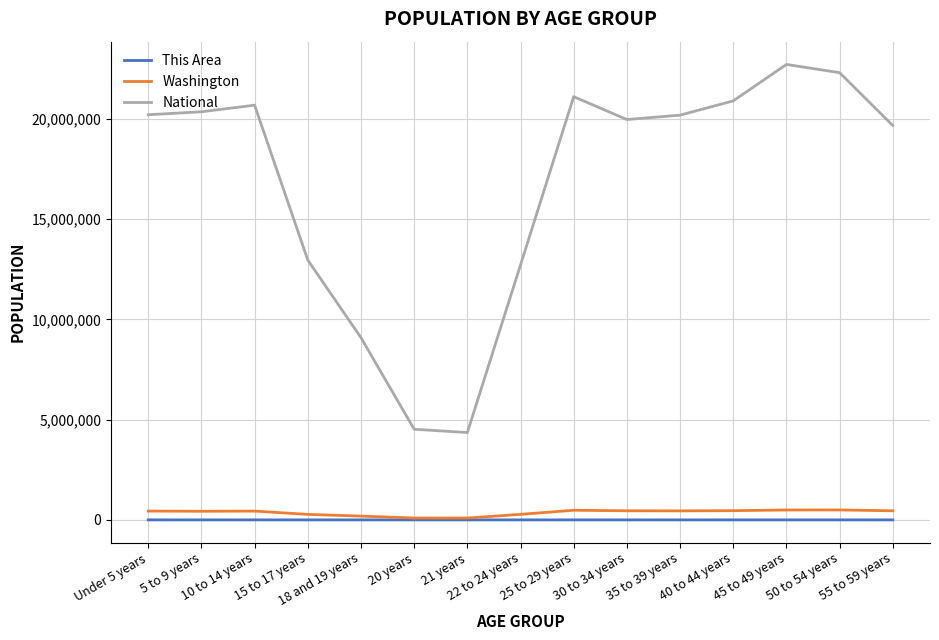

What is the maximum value shown in the chart?

22708591